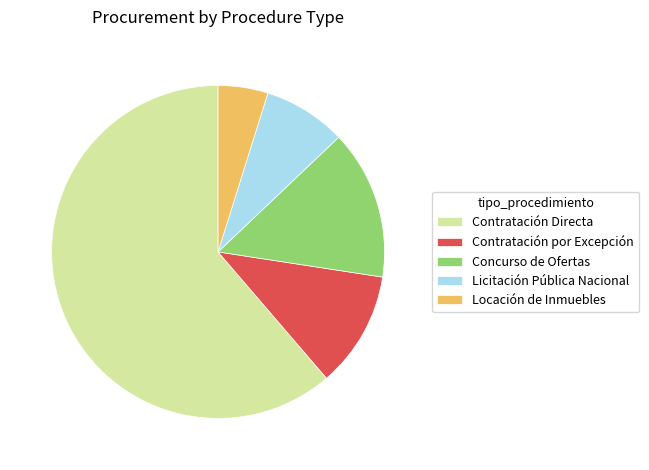

Between Contratación Directa and Licitación Pública Nacional, which is larger?

Contratación Directa